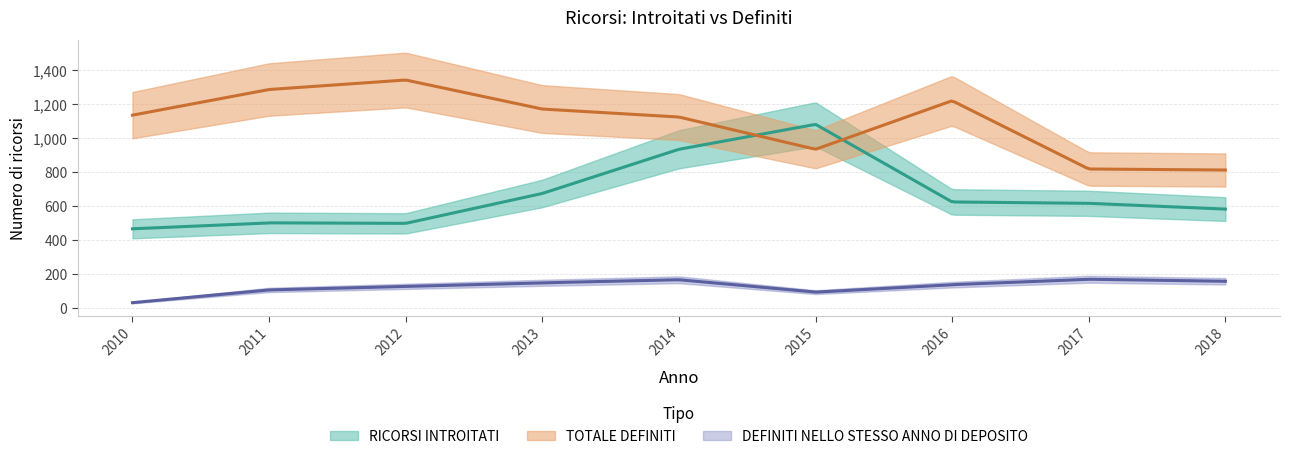

The RICORSI INTROITATI series shows 307 at 2010. True or false?

False